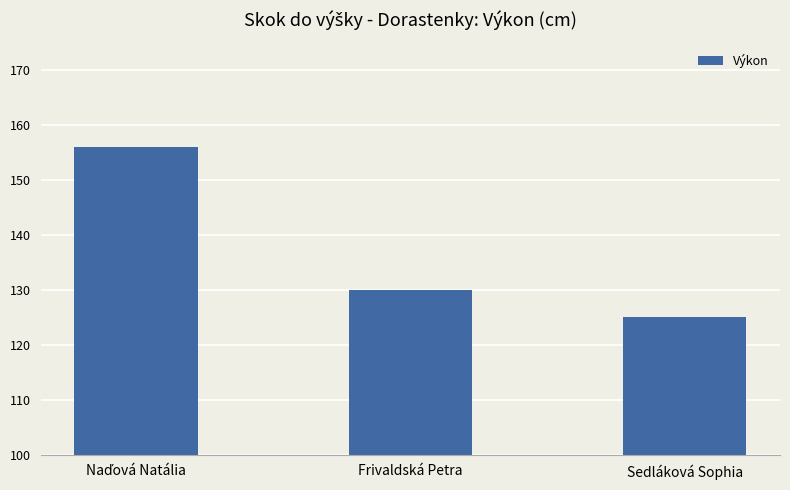

What position from the right is Frivaldská Petra?

2